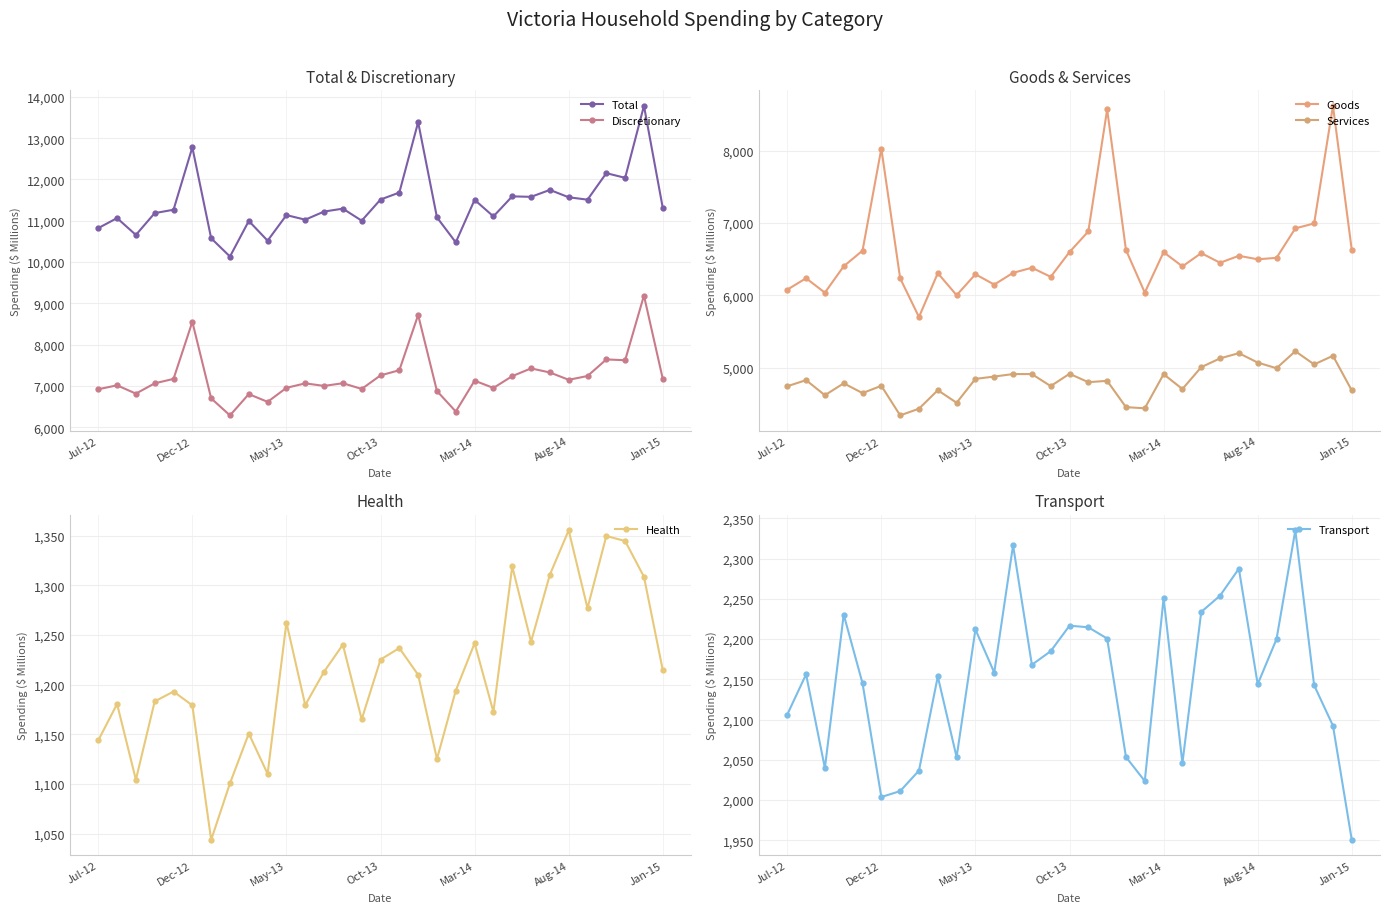

What is the minimum value for Discretionary?

6287.2